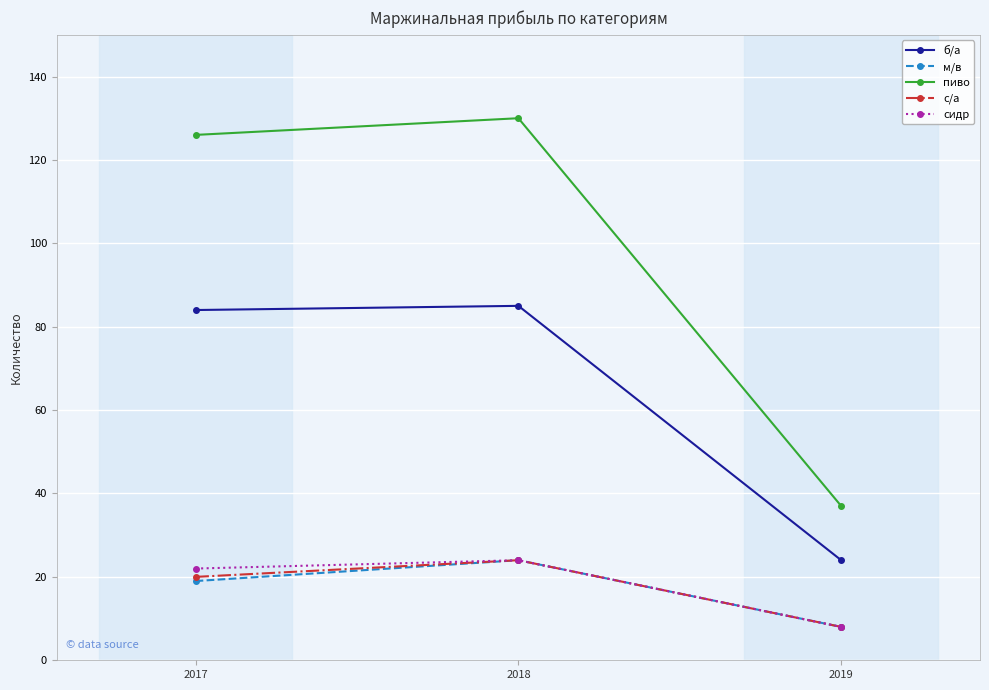

Is it true that м/в equals 13 at 2019?

False